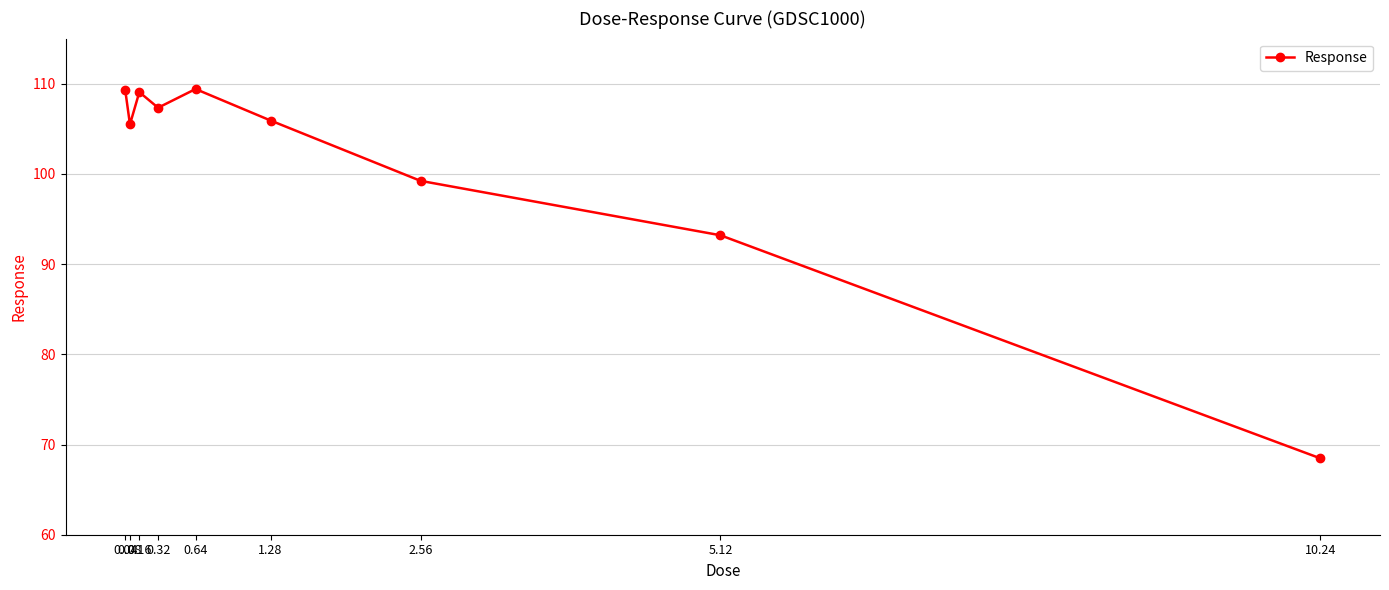

The value at 5.12 is 62.3. True or false?

False